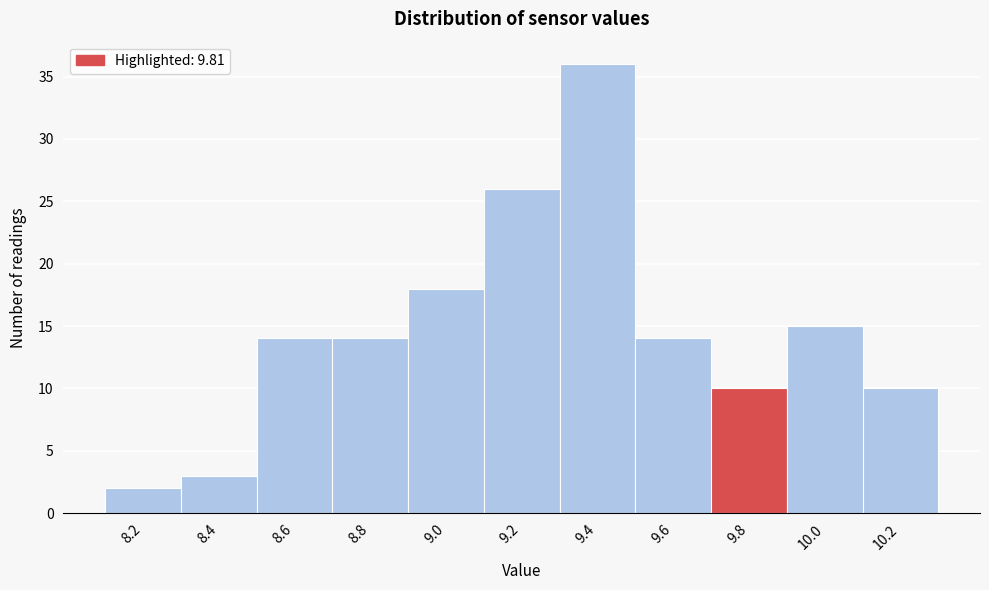

Reading right to left, extract all data points from this chart.

10	15	10	14	36	26	18	14	14	3	2